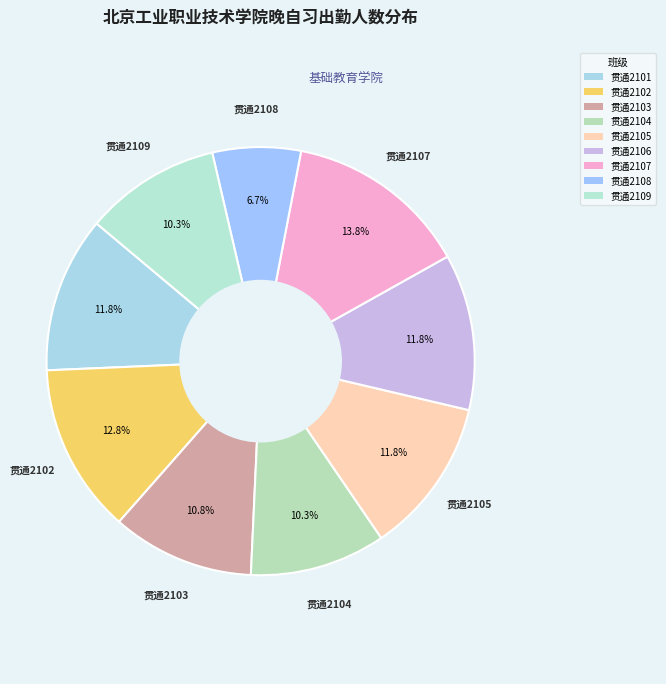

What is the total percentage of 贯通2107 and 贯通2103?

24.6%